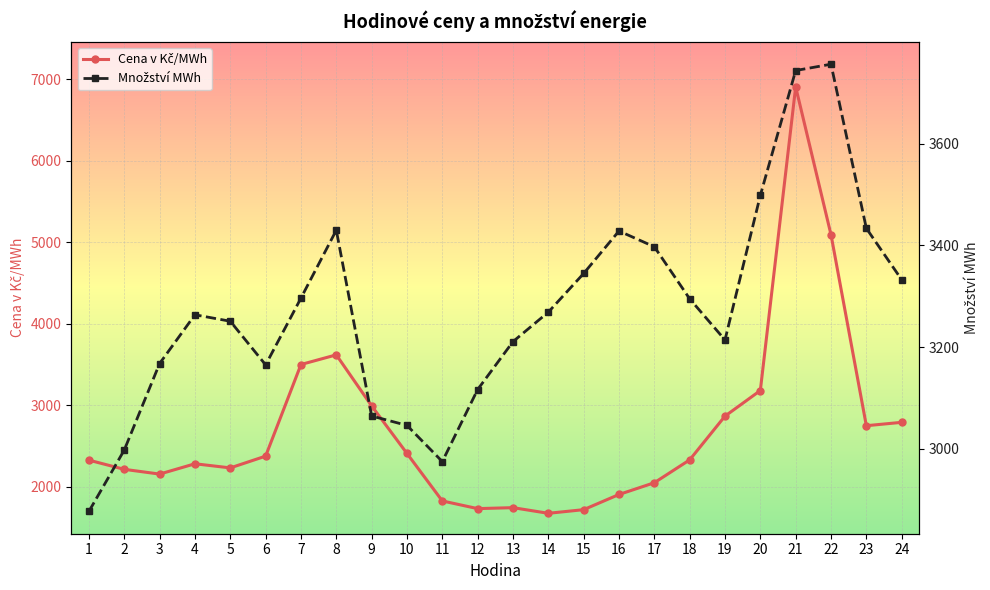

At 4, list the series in order from largest to smallest.

Množství MWh, Cena v Kč/MWh